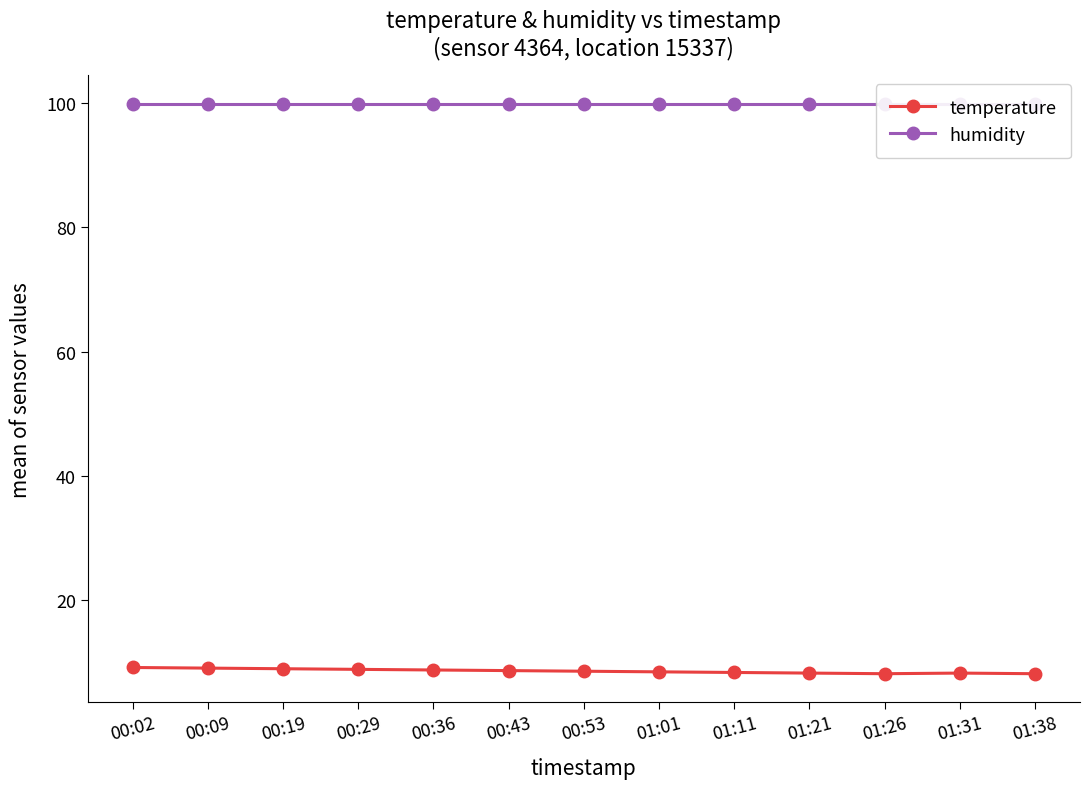

True or false: temperature and humidity cross at least once.

False